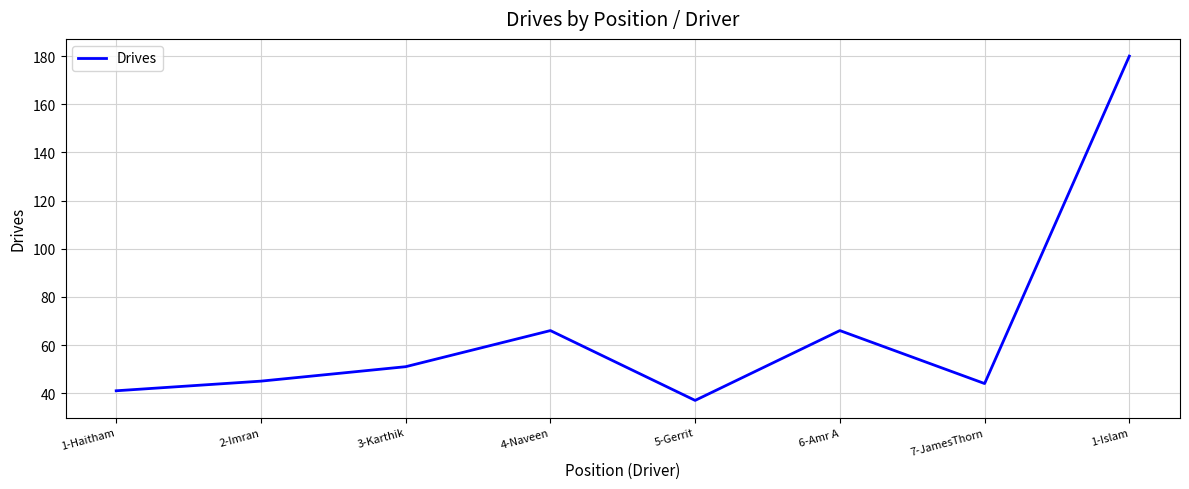

How many series are shown in this chart?

1